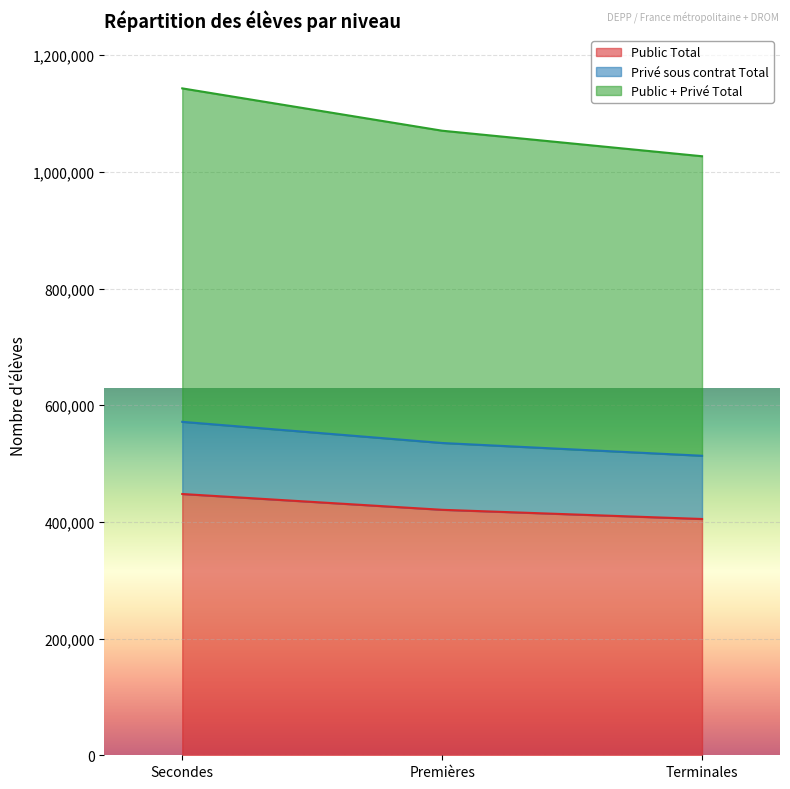

Read the Privé sous contrat Total value at Premières, to the nearest 10.

535320